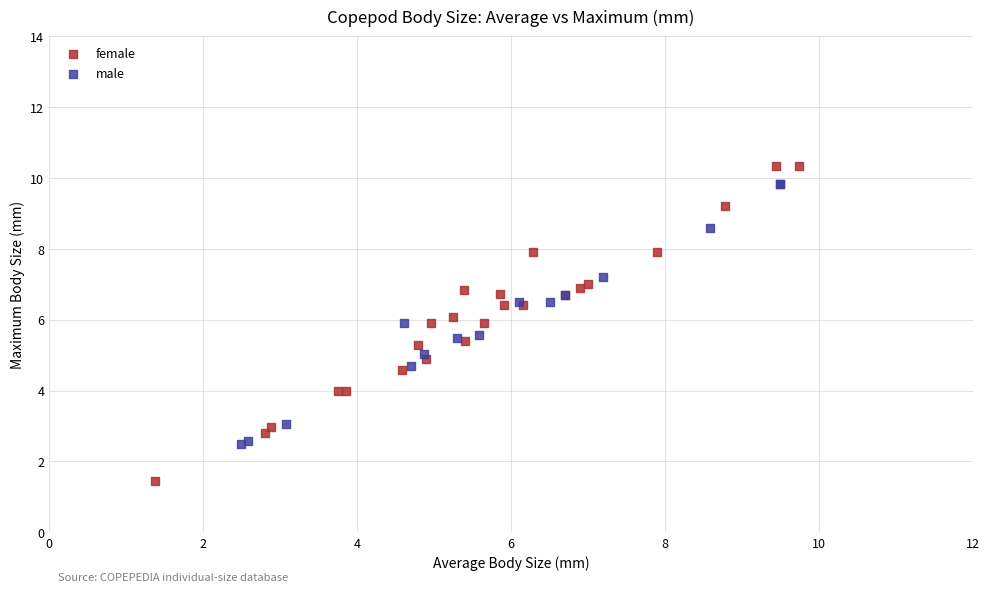

Which series has the largest Y range (max minus min)?

female